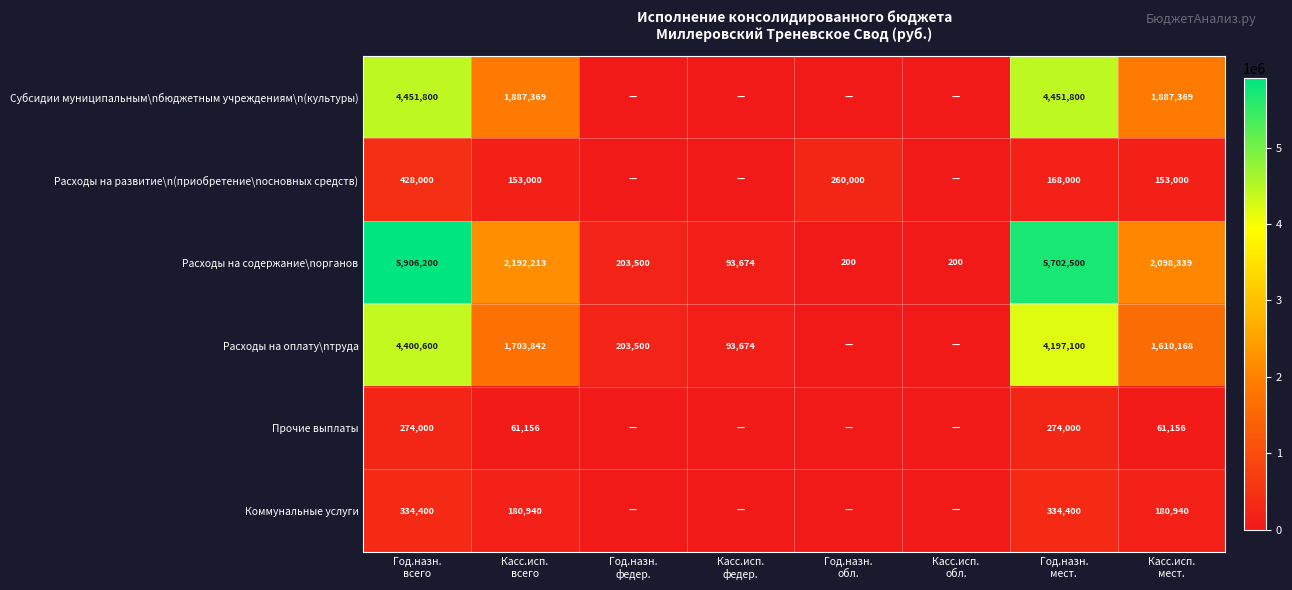

What is the average value of the Расходы на содержание\nорганов series?

2024603